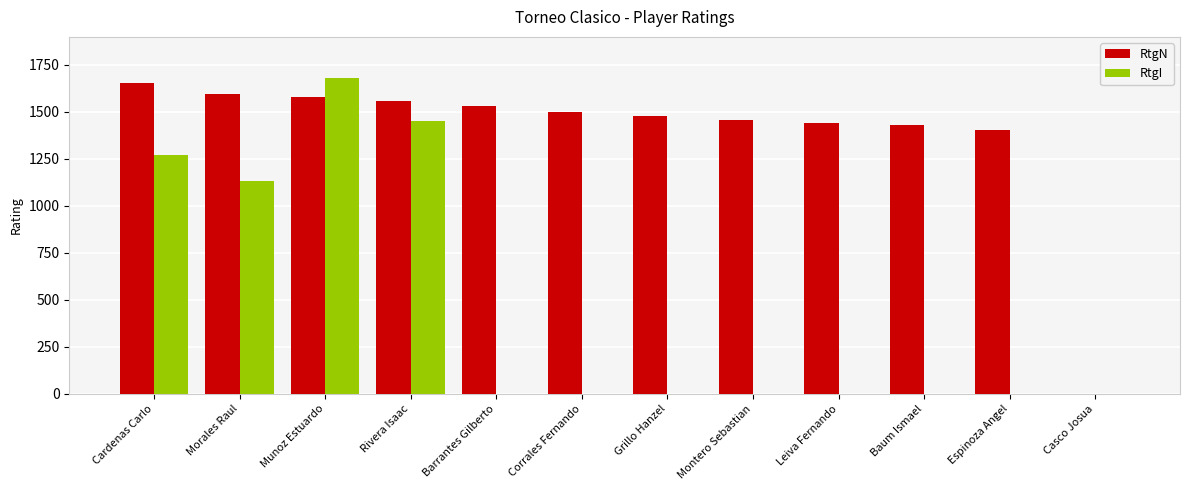

Reading right to left, transcribe all the data shown in this chart.

RtgN: 0	1400	1427	1442	1456	1478	1498	1531	1559	1580	1596	1650
RtgI: 0	0	0	0	0	0	0	0	1452	1679	1132	1268